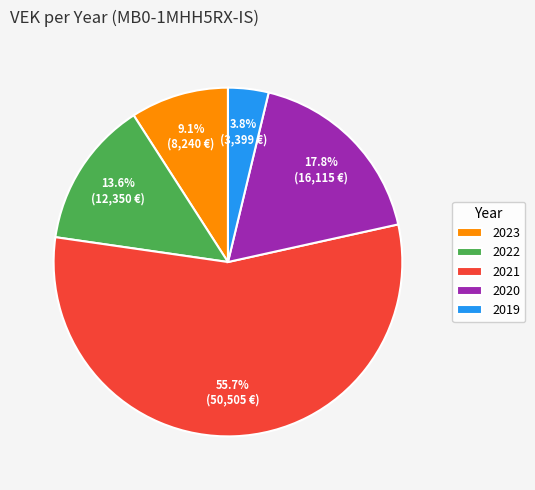

To the nearest percent, what portion does 2022 represent?

14%